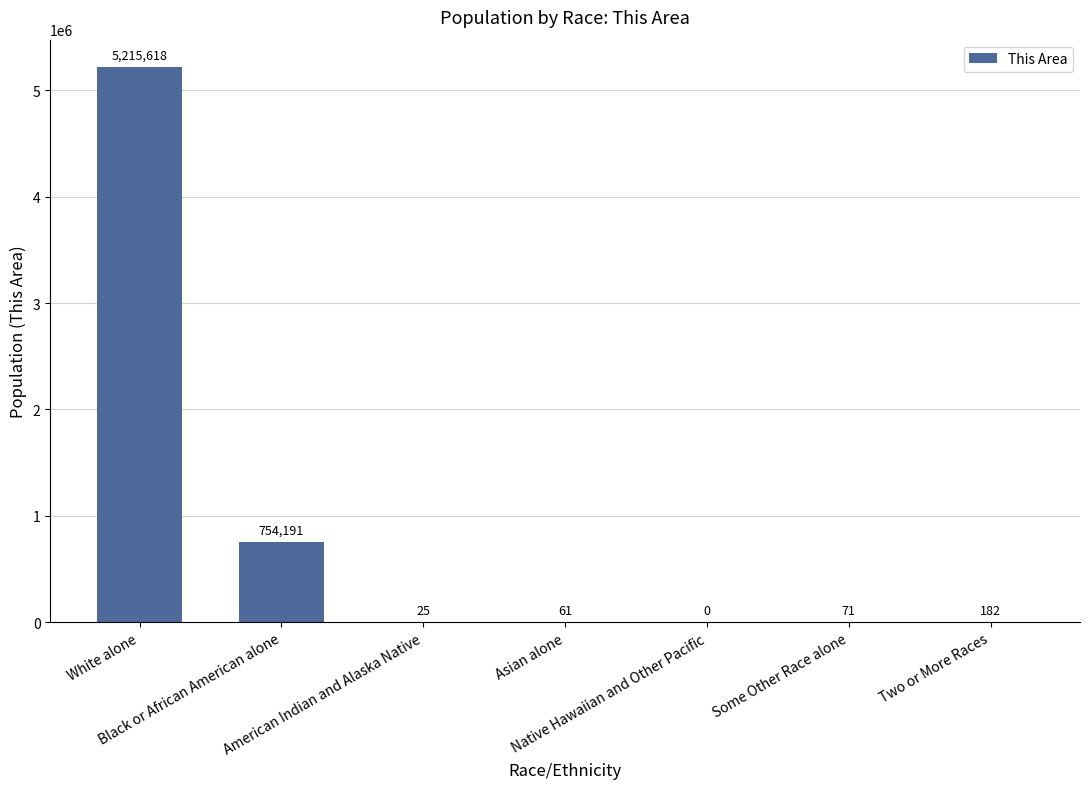

What is the maximum value shown in the chart?

5215618